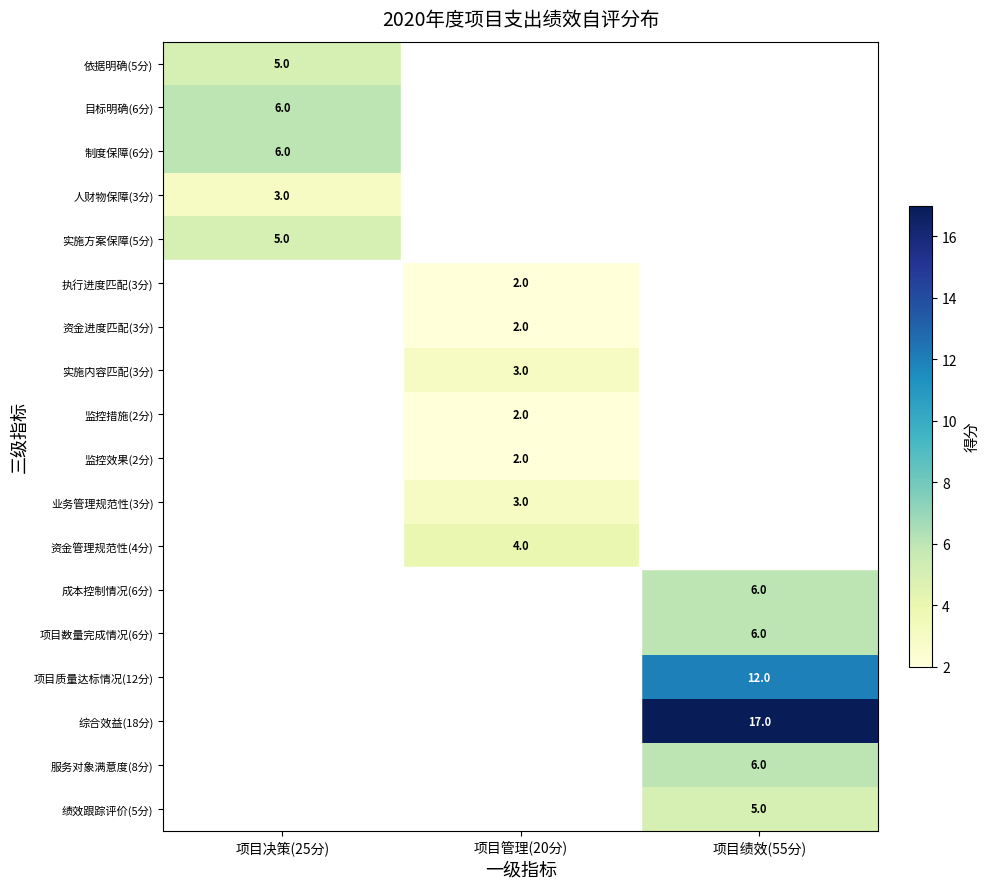

At how many categories does at least one series exceed 9?

1